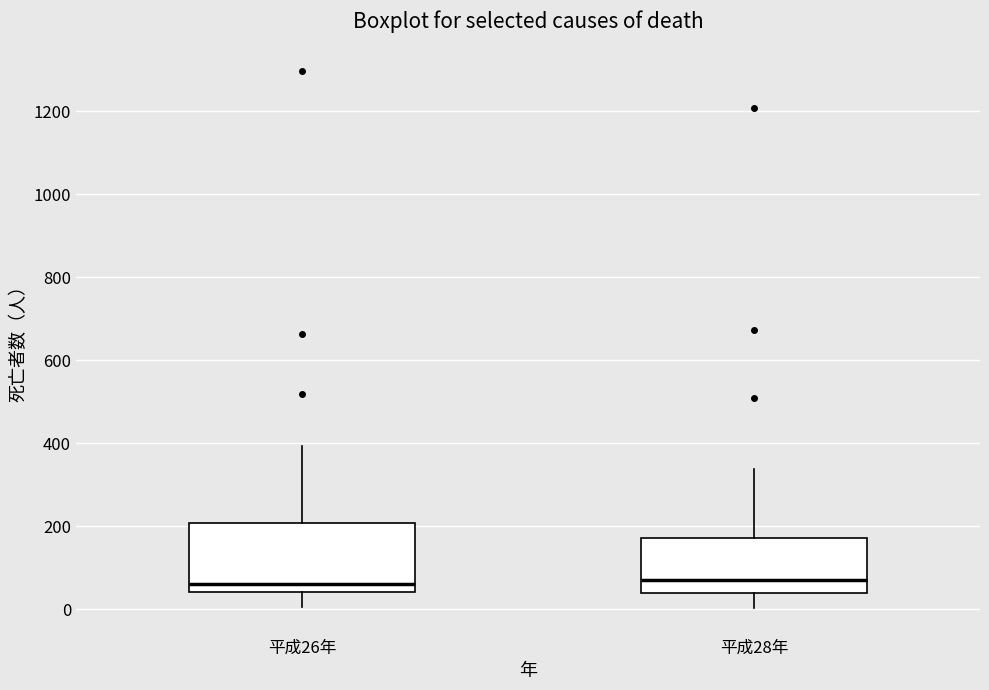

Reading left to right, transcribe this box plot: for each box, give where its median line is, the range the box spans, and where its two whiskers end, as read against the y-axis. The values are not printed on the chart, so give them approximately, as read against the axis.

平成26年: median 60, box 40 to 200, whiskers 0 to 400
平成28年: median 80, box 40 to 180, whiskers 0 to 340